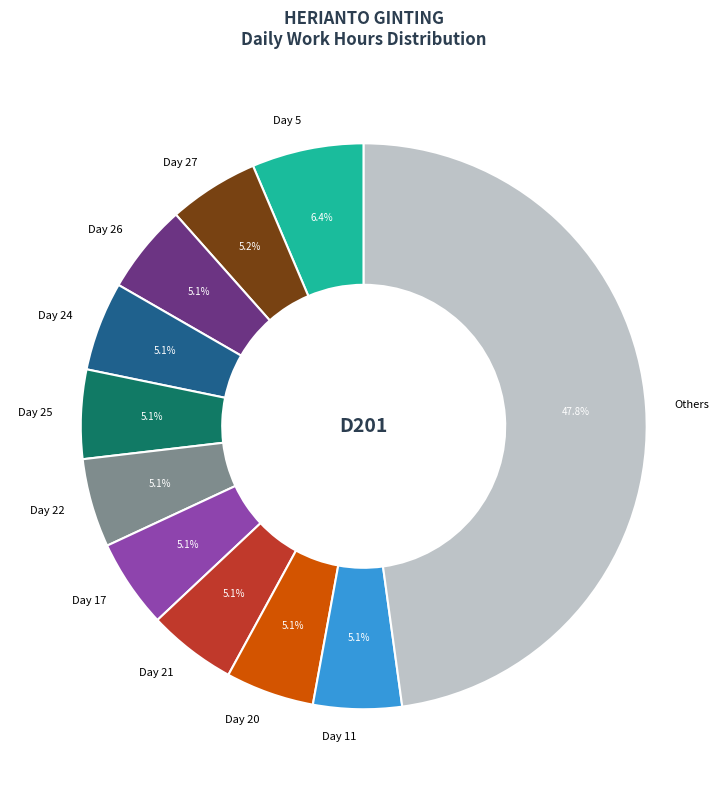

What is the ratio of the value at Day 27 to the value at Day 11?

1.0